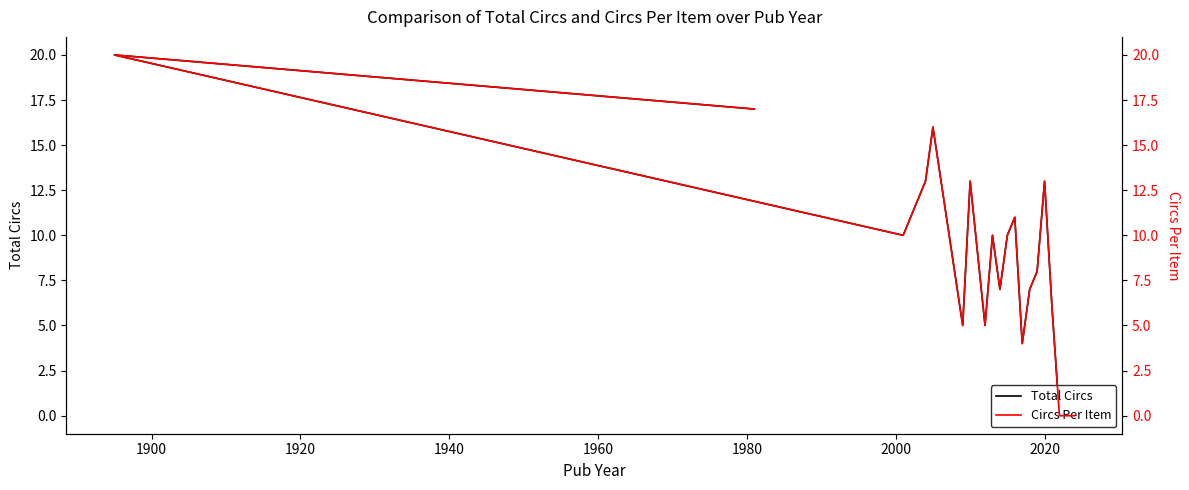

True or false: Total Circs has more than 2 interior local peaks.

True